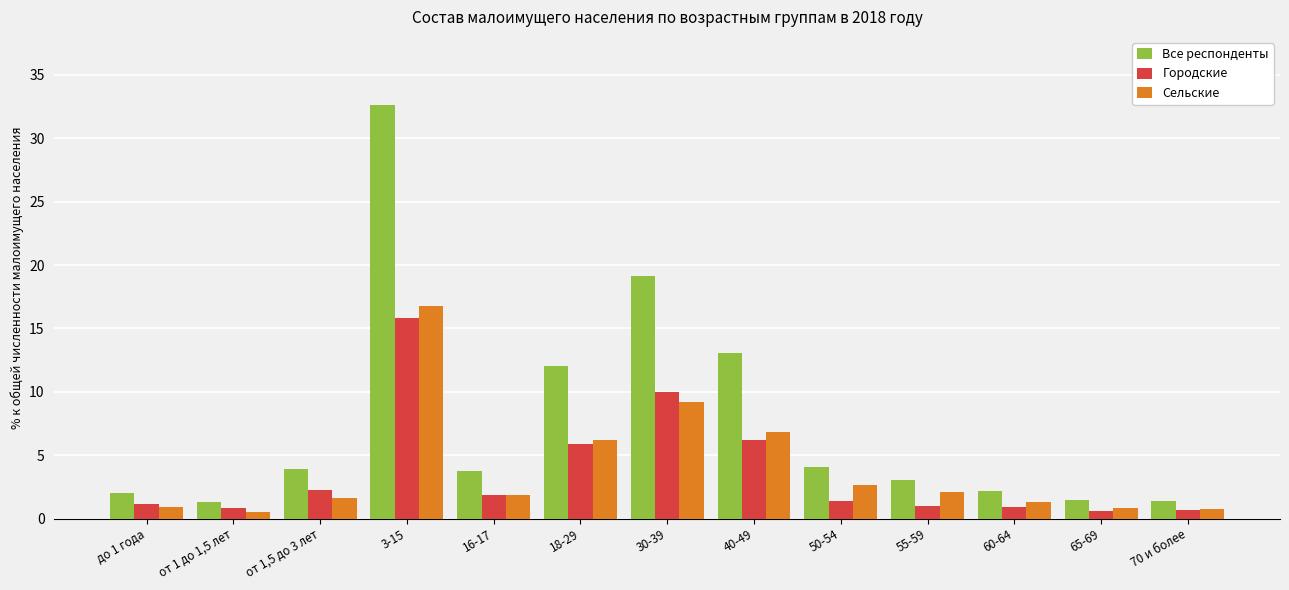

At which category is the sum across all series the highest?

3-15